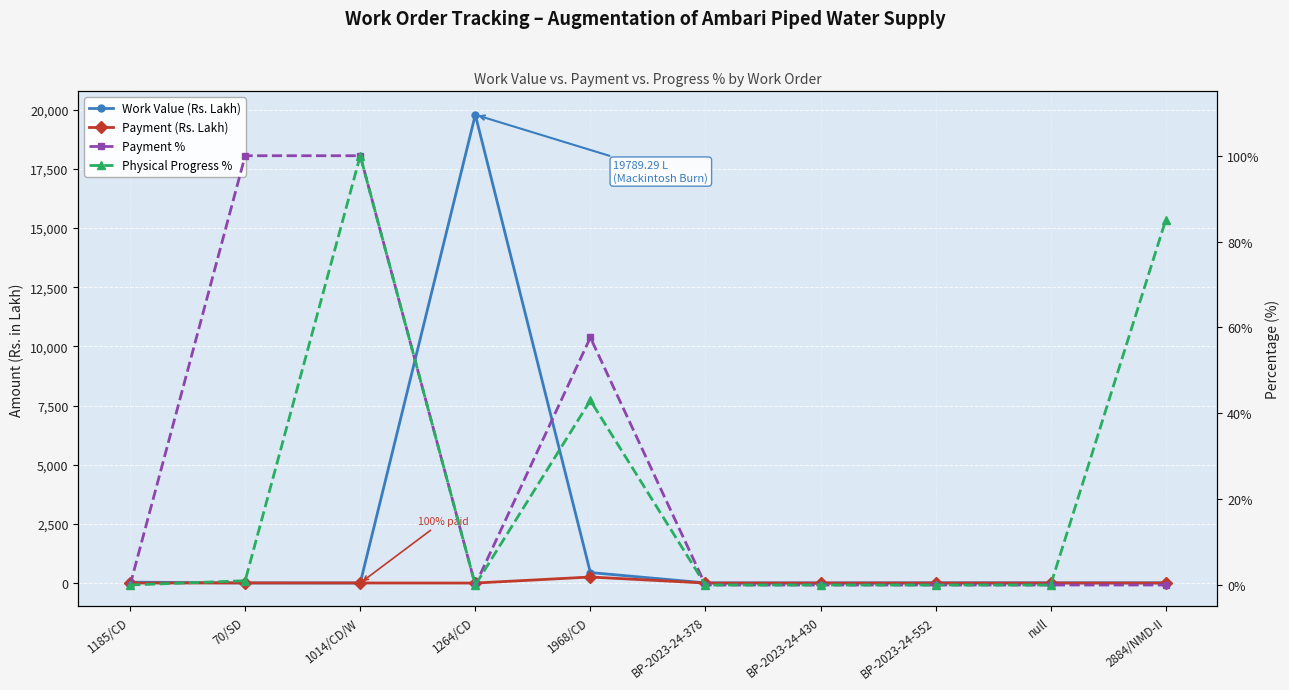

Where is Payment (Rs. Lakh) nearest to the value 127?

70/SD